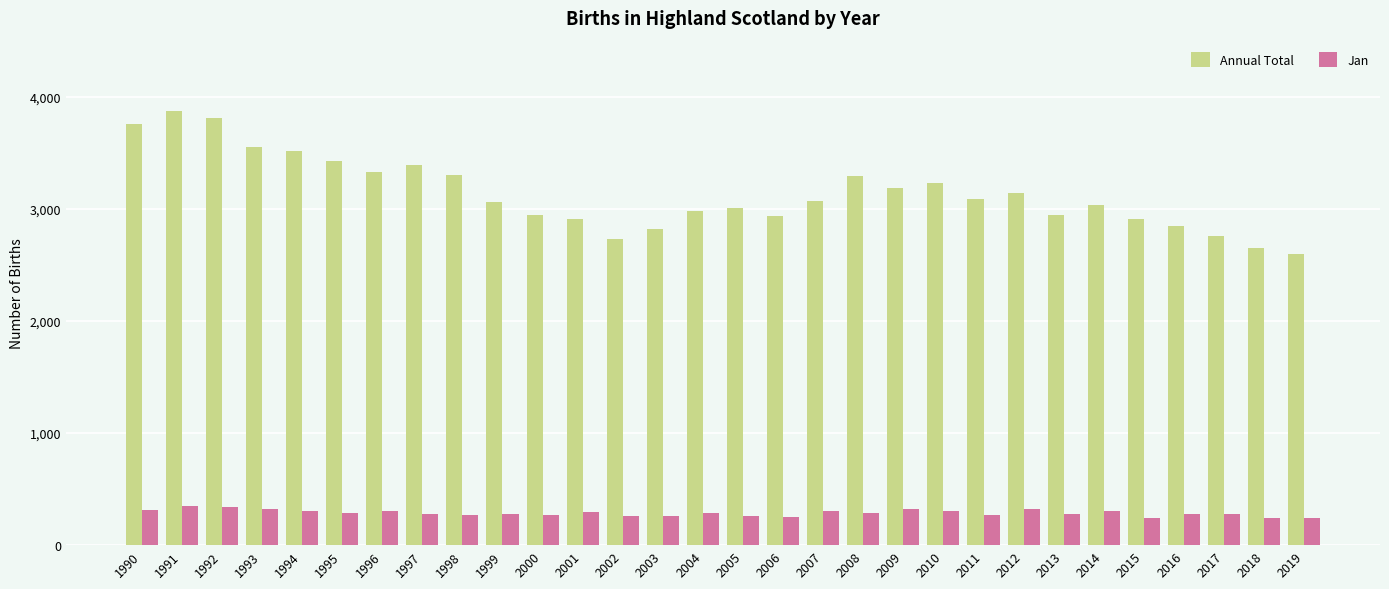

Does the chart contain stacked bars?

No